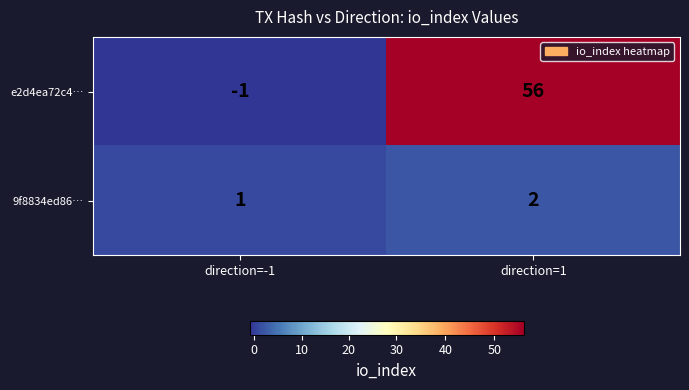

Where is e2d4ea72c4… nearest to the value 27?

direction=-1